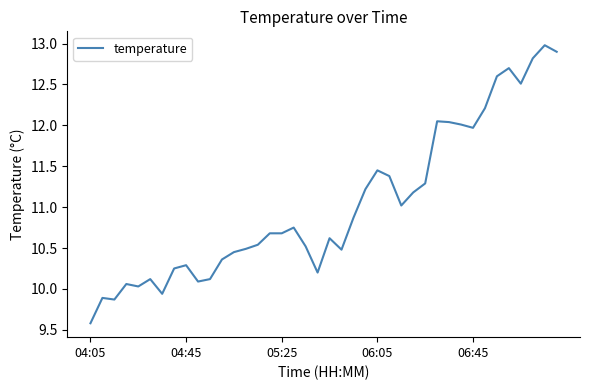

What is the greatest value displayed?

13.0